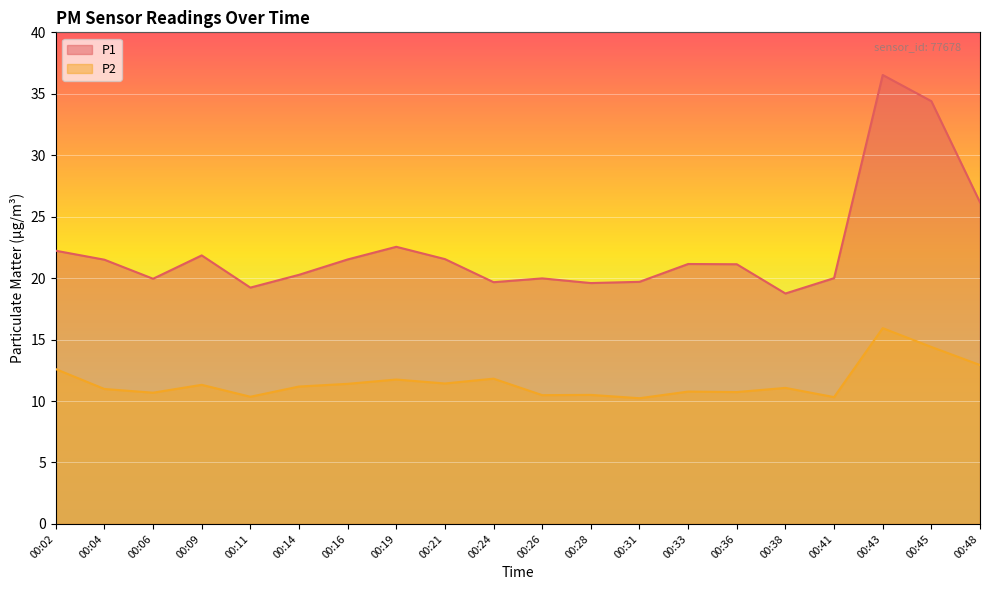

The value of P1 at 00:31 is 19.7. True or false?

True